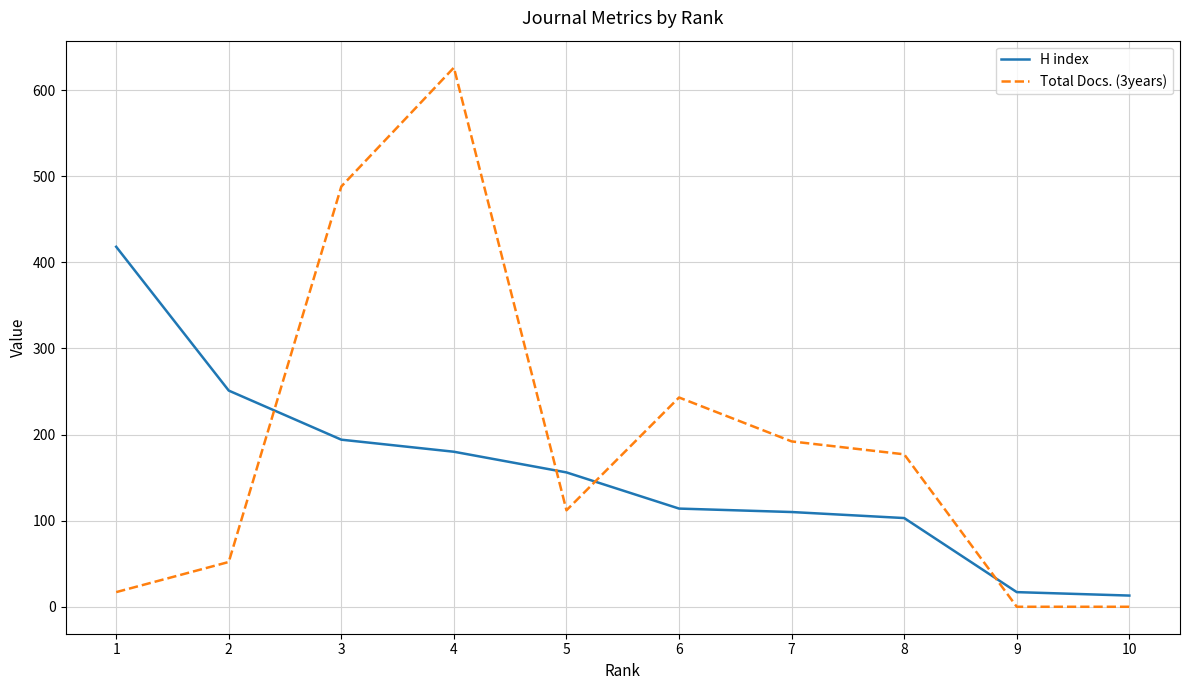

The value of Total Docs. (3years) at 6 is 376. True or false?

False